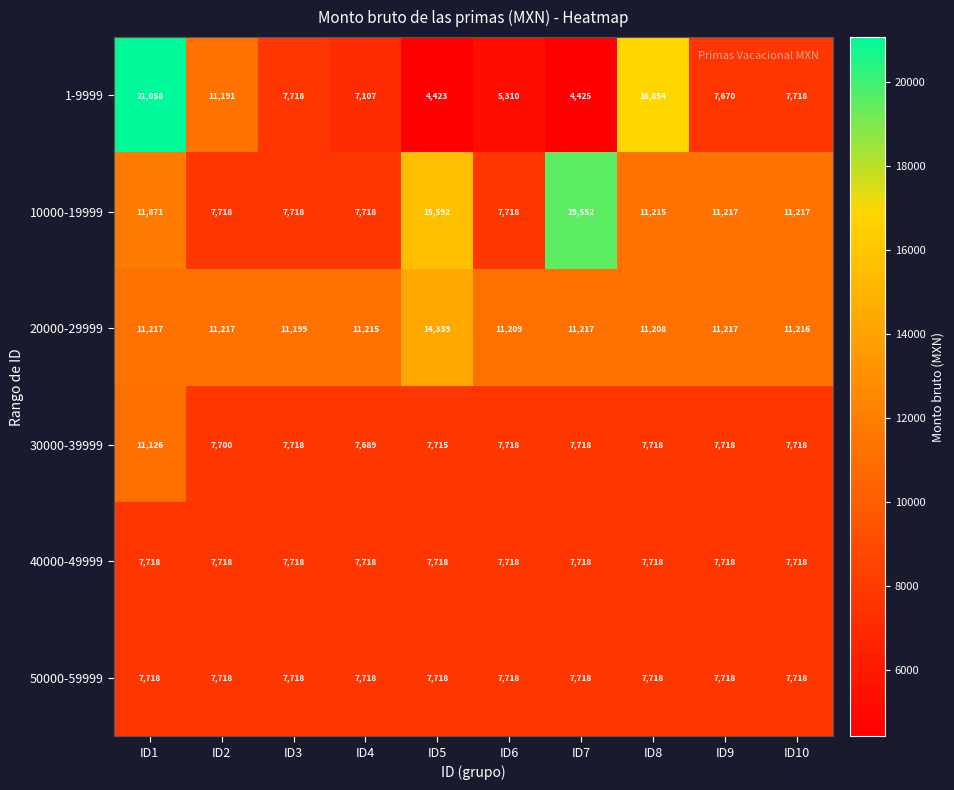

Is it true that 40000-49999 equals 7718 at ID10?

True